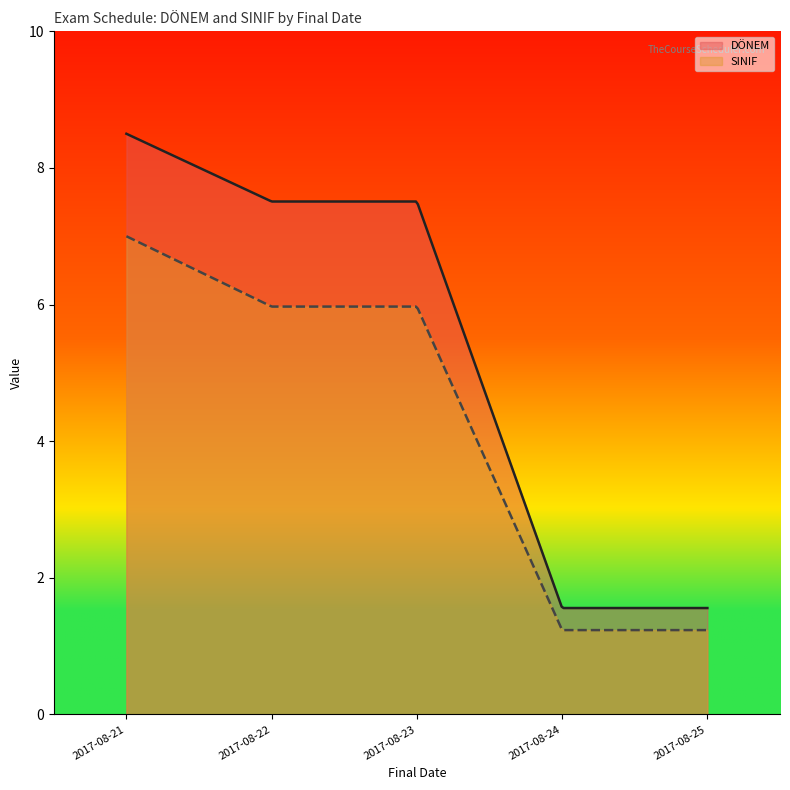

Which series has the largest total across all categories?

DÖNEM